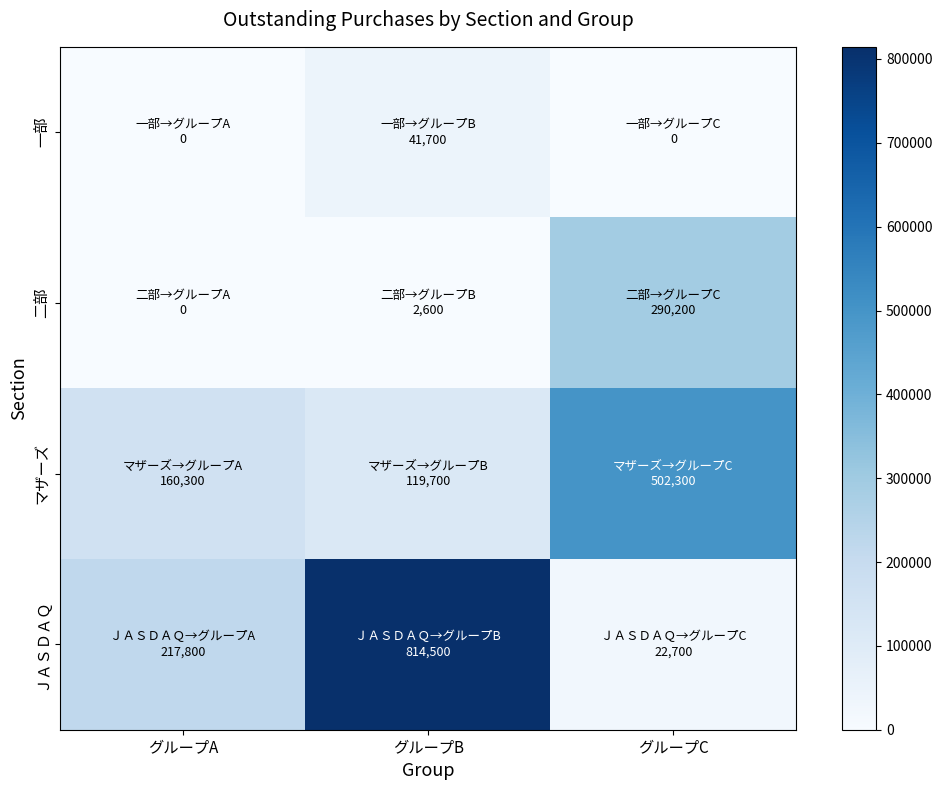

Reading left to right, extract all data points from this chart.

一部: グループA=0	グループB=41700	グループC=0
二部: グループA=0	グループB=2600	グループC=290200
マザーズ: グループA=160300	グループB=119700	グループC=502300
ＪＡＳＤＡＱ: グループA=217800	グループB=814500	グループC=22700